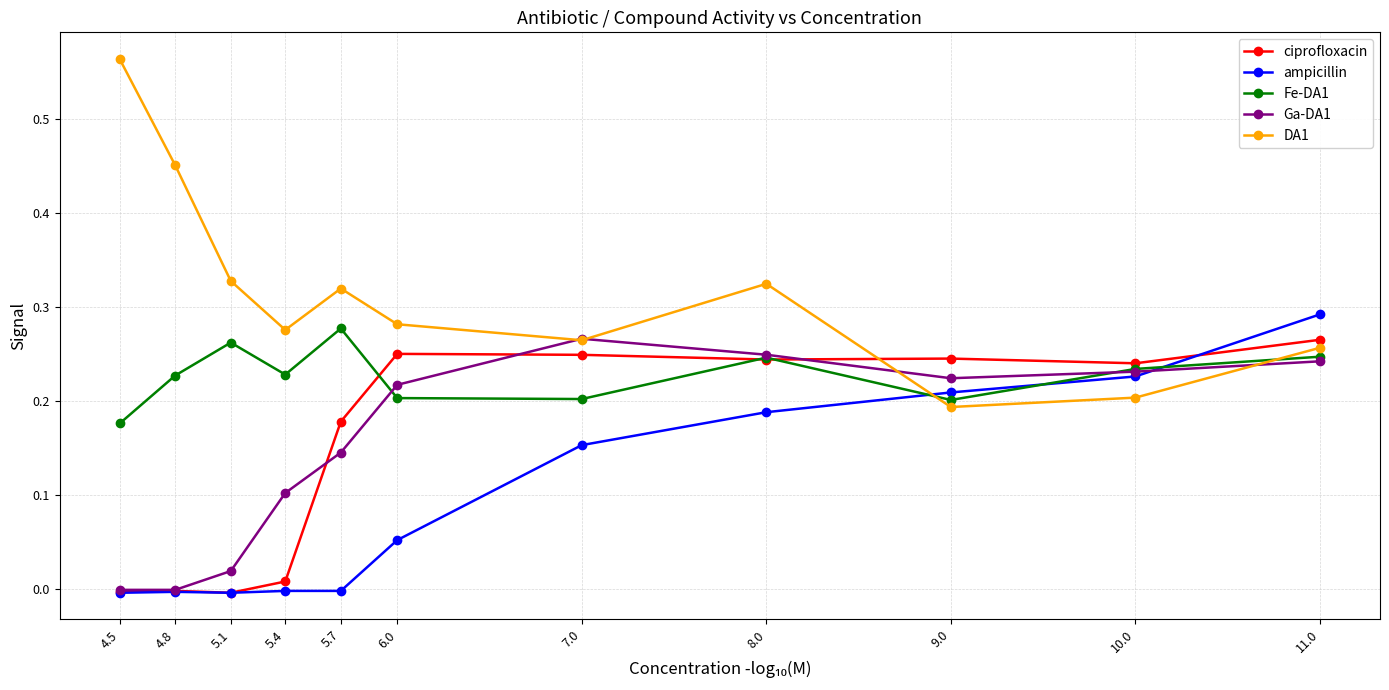

Which series has the largest range (max minus min)?

DA1